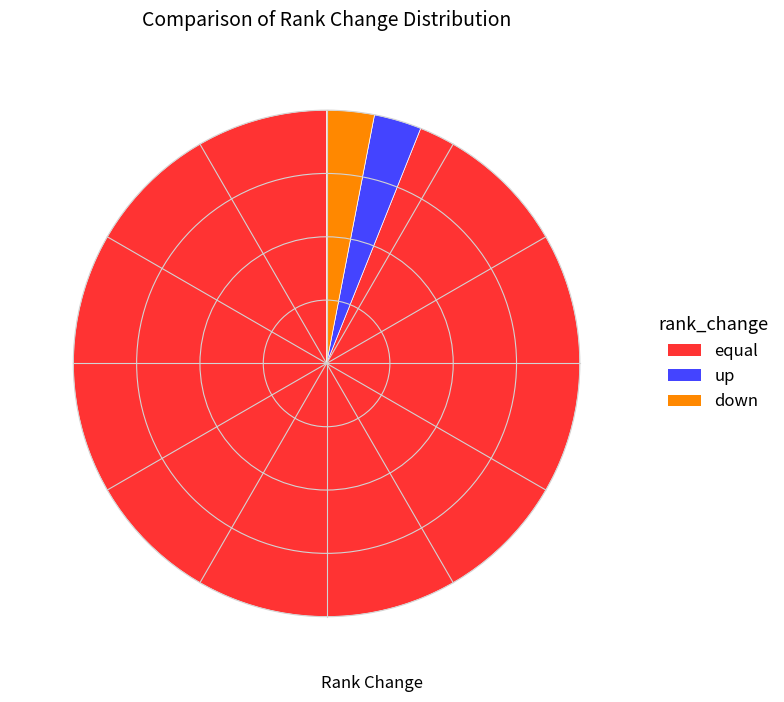

Which category accounts for the majority?

equal